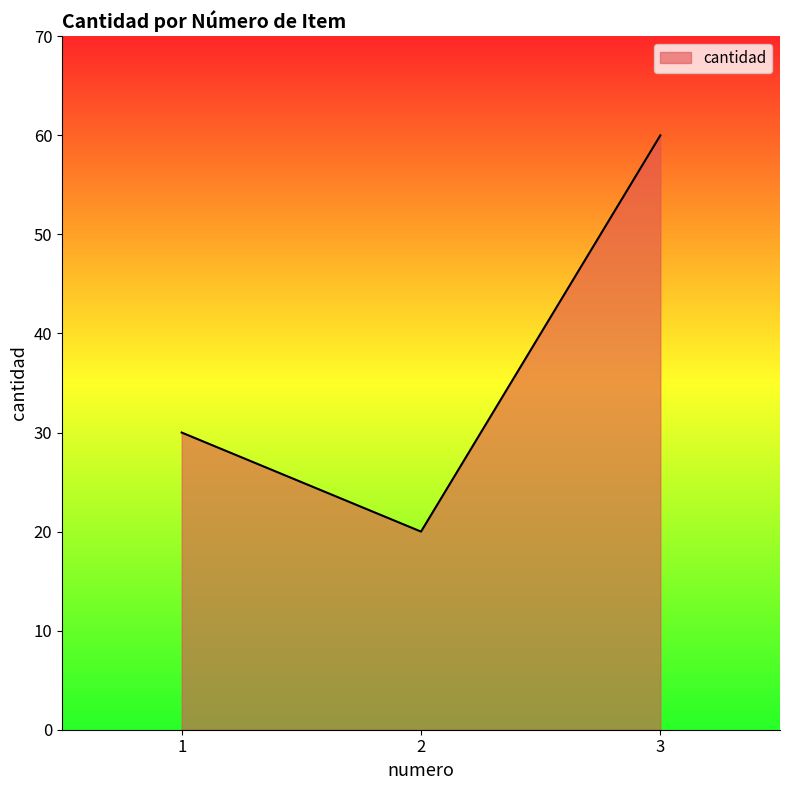

Rank the categories by value from highest to lowest.

3, 1, 2